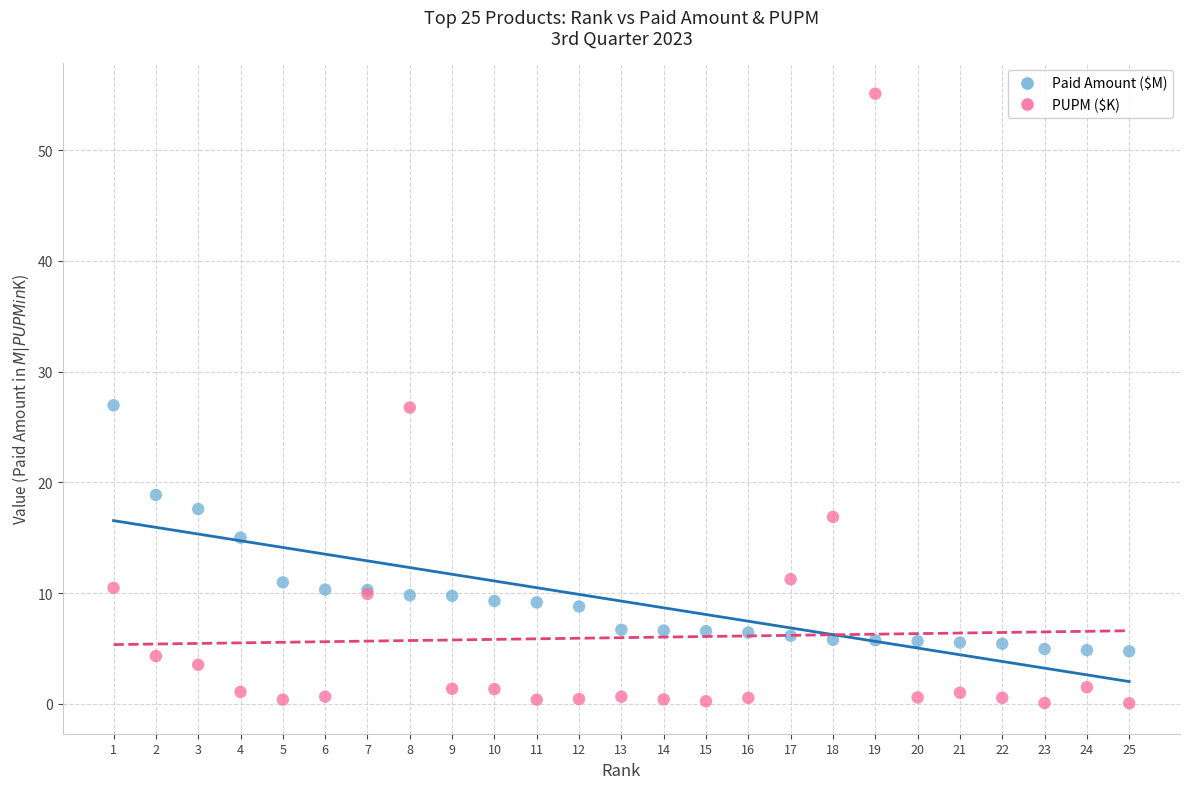

Which series contains the lowest Y value?

PUPM ($K)